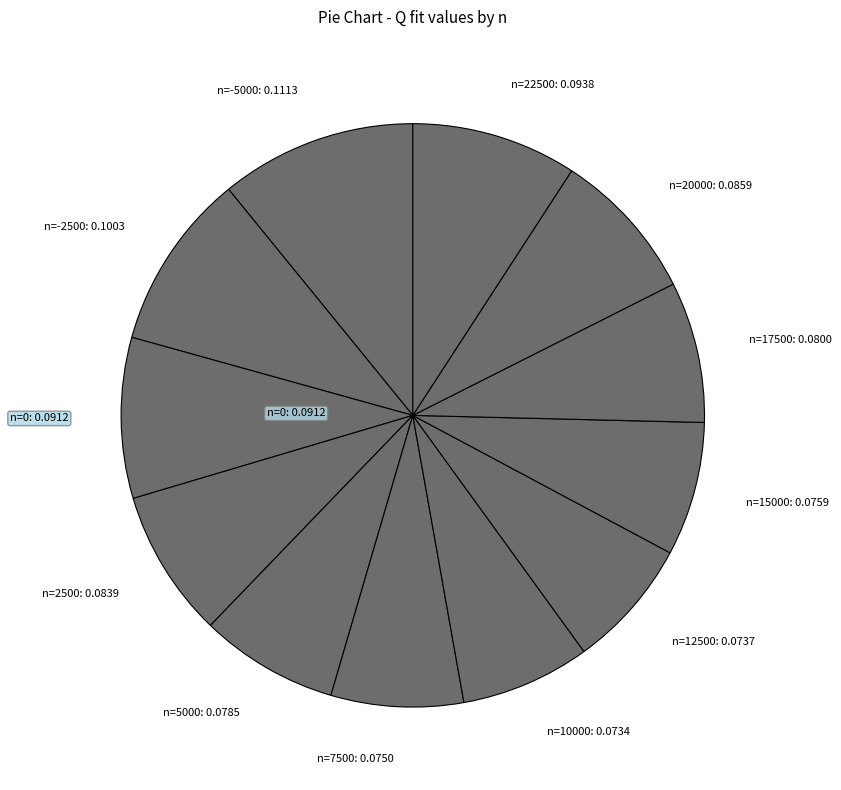

Is there any slice that represents more than half of the pie?

No